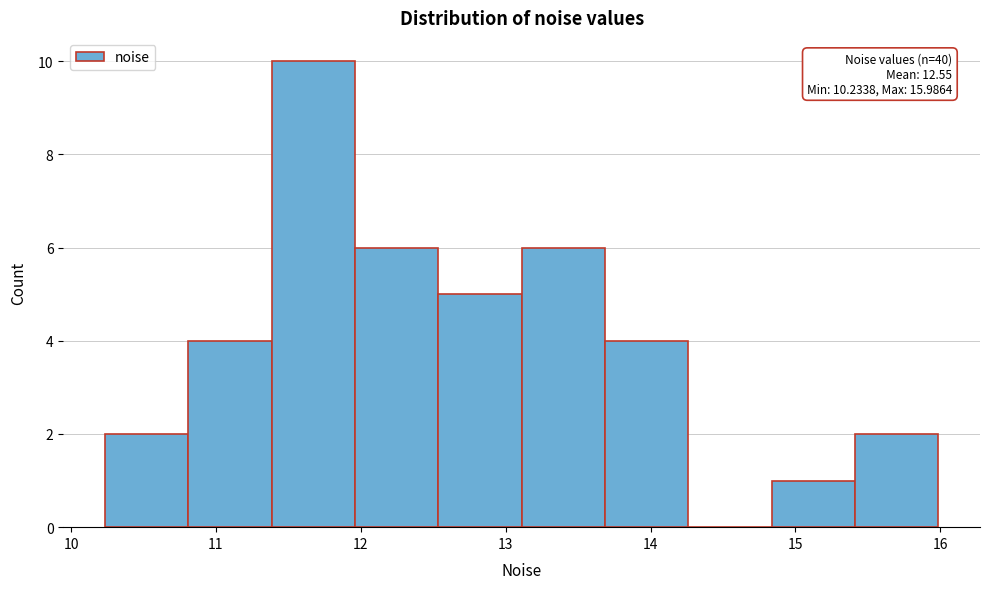

Which range on the x-axis has the tallest bar?

11.4 to 12.0